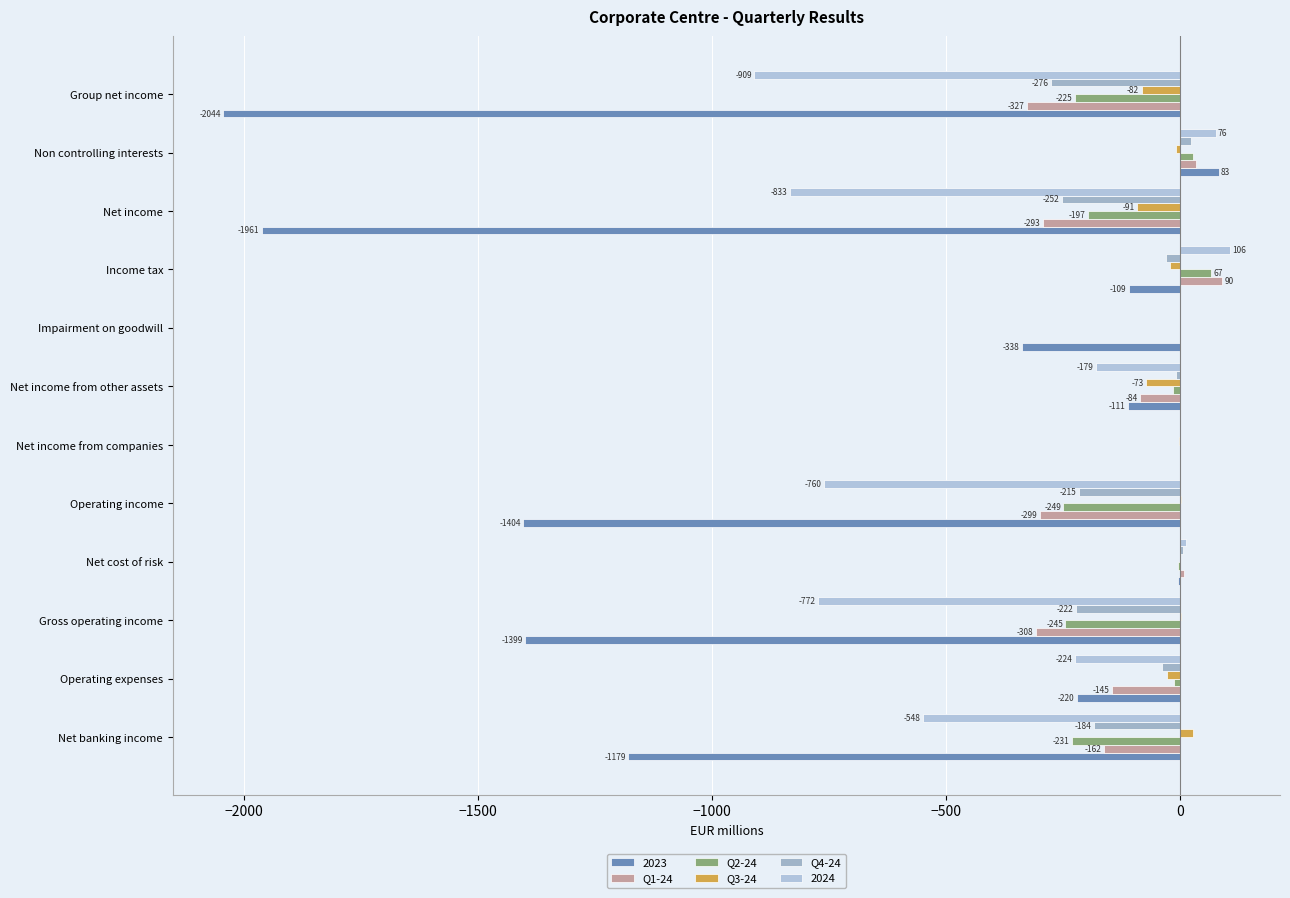

What is the maximum value shown in the chart?

106.5